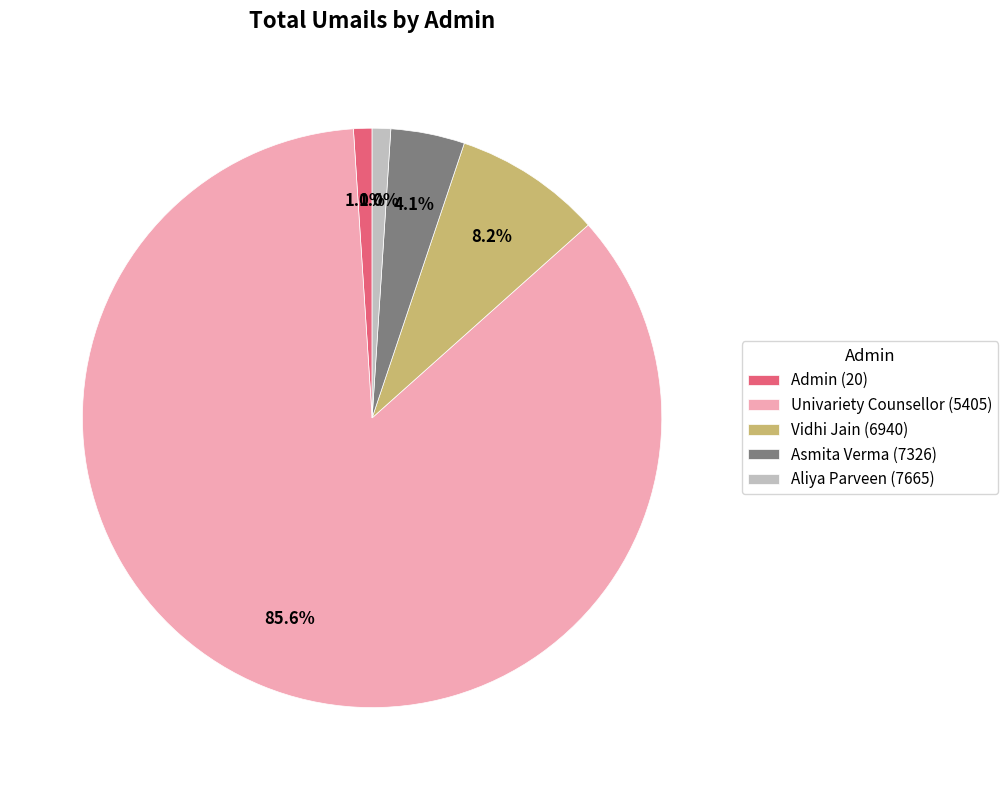

Which category has the biggest portion of the pie?

Univariety Counsellor (5405)